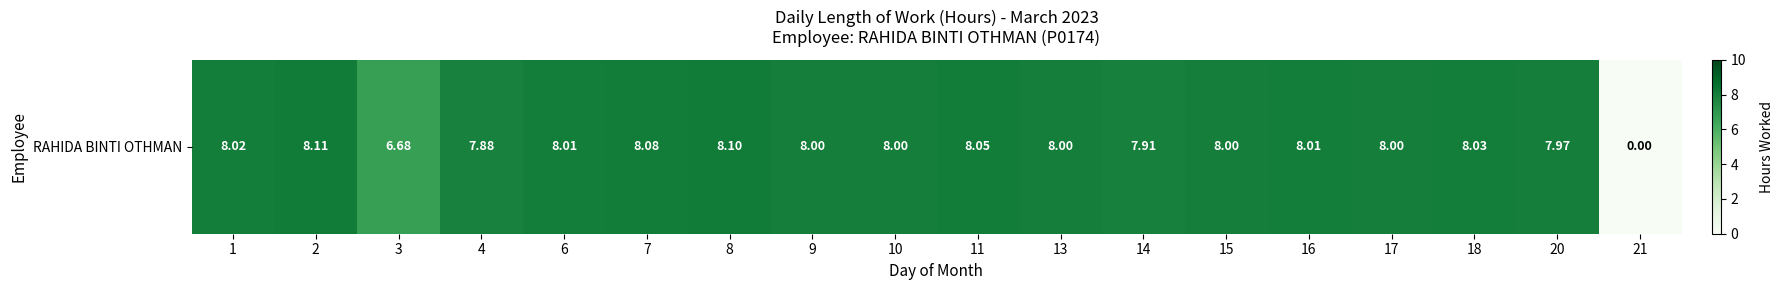

Where is the data nearest to the value 4?

3